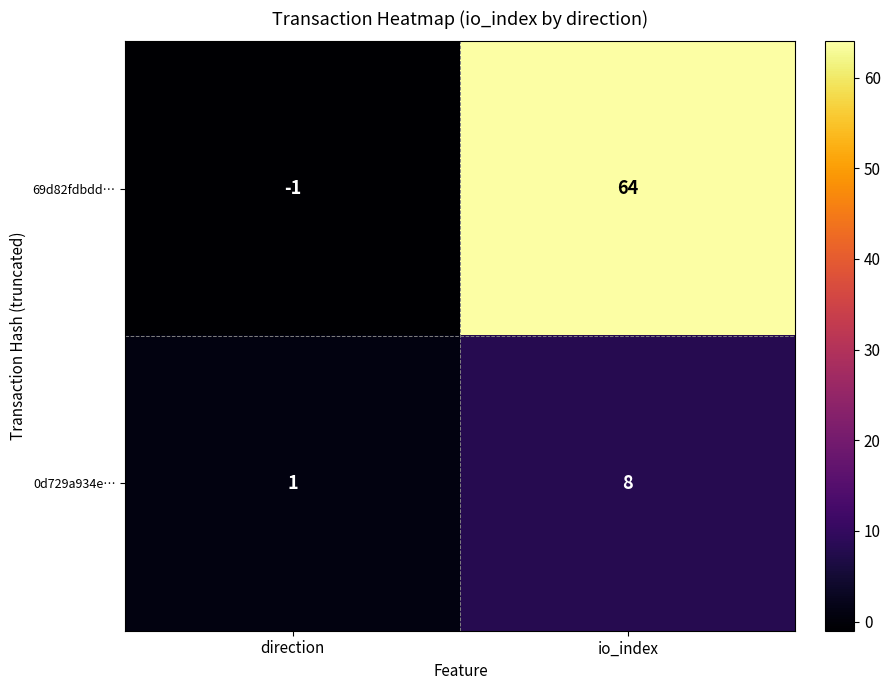

What is the minimum value shown in the chart?

-1